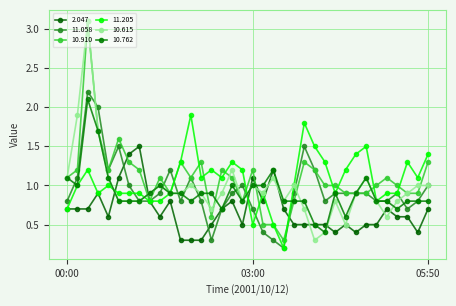

How many intersections are there between 10.910 and 10.615?

9